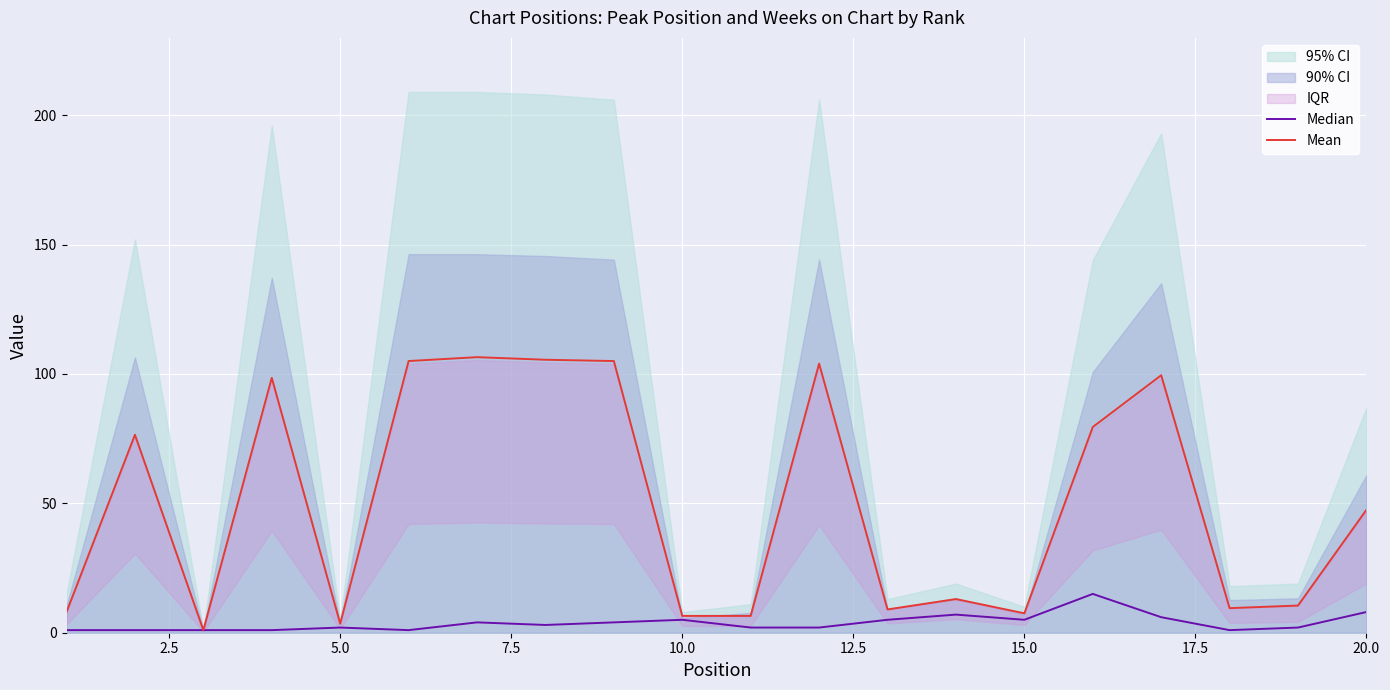

Which series has the widest spread of values?

Mean